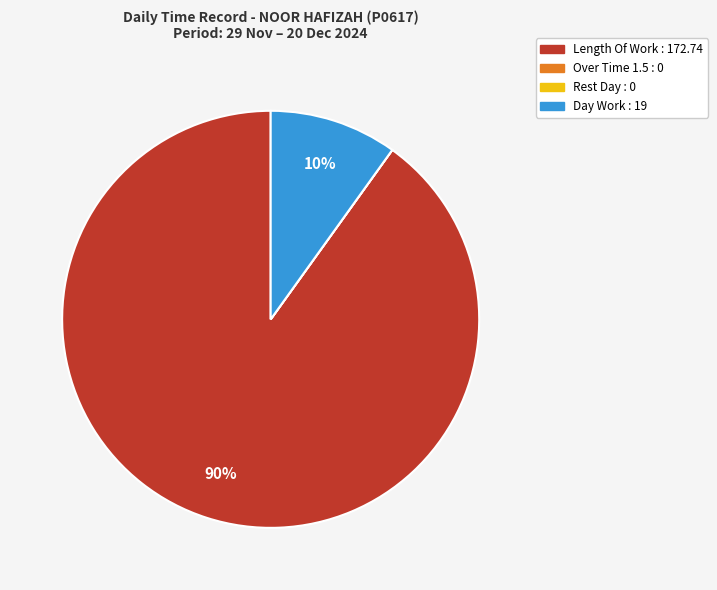

Is Length Of Work the majority of the pie?

Yes